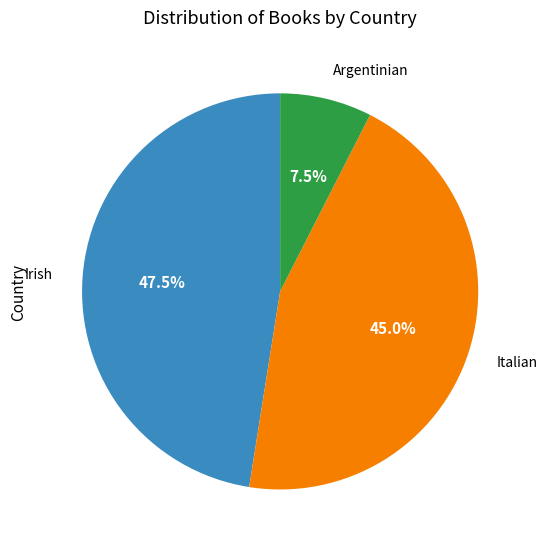

Is there any slice that represents more than half of the pie?

No